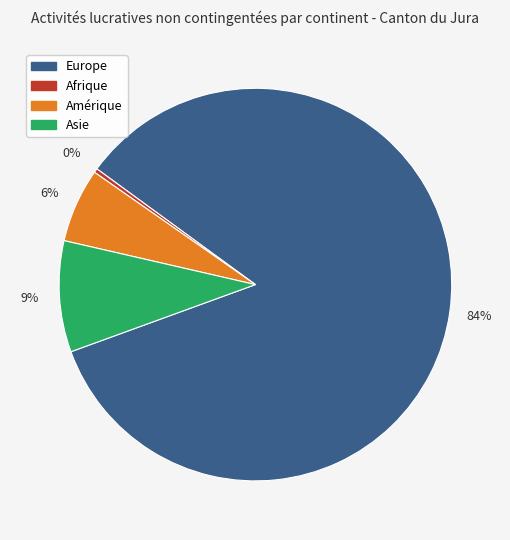

Does any single category account for the majority?

Yes